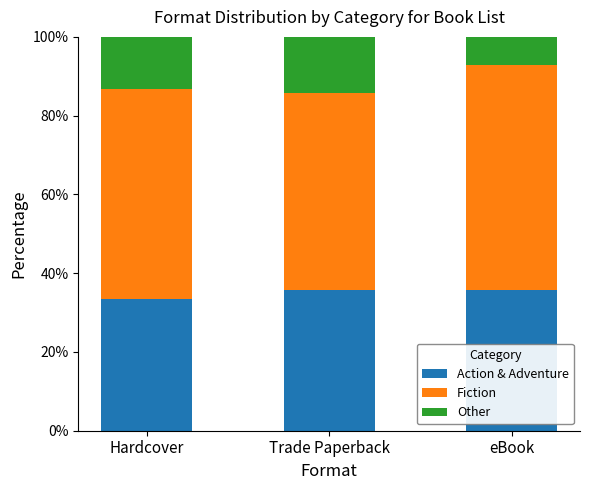

What is the difference between the second highest and minimum values in the Action & Adventure series?

2.4